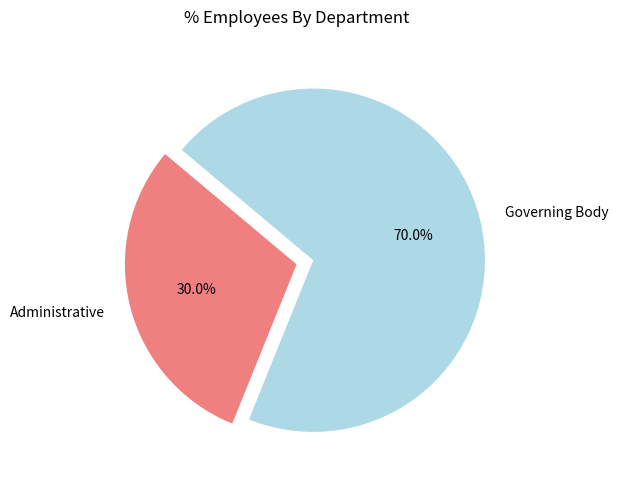

How many segments does this pie chart have?

2